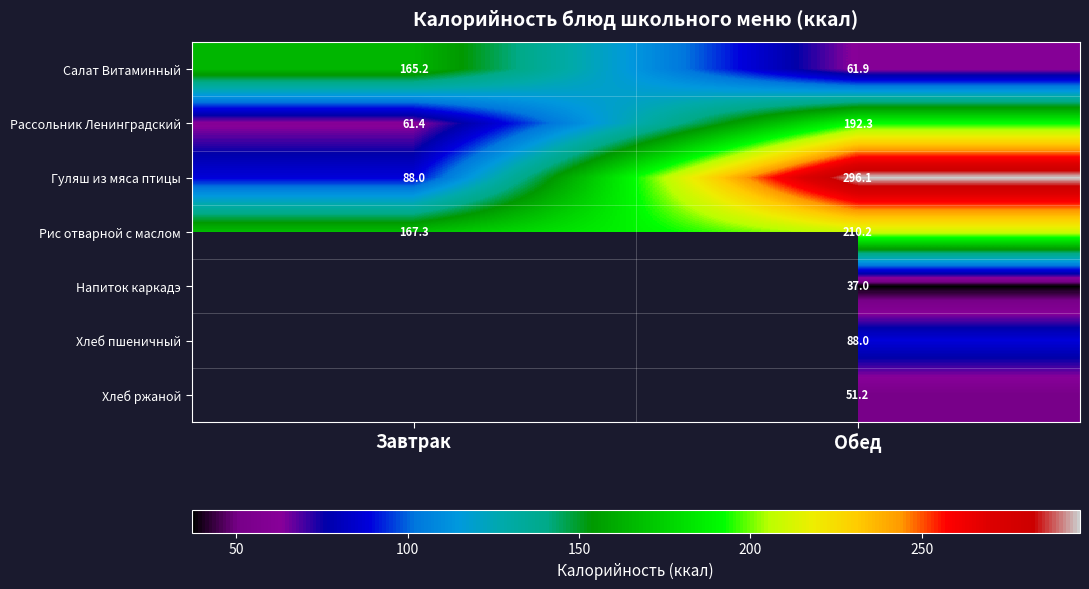

Where is Рассольник Ленинградский nearest to the value 126?

Завтрак